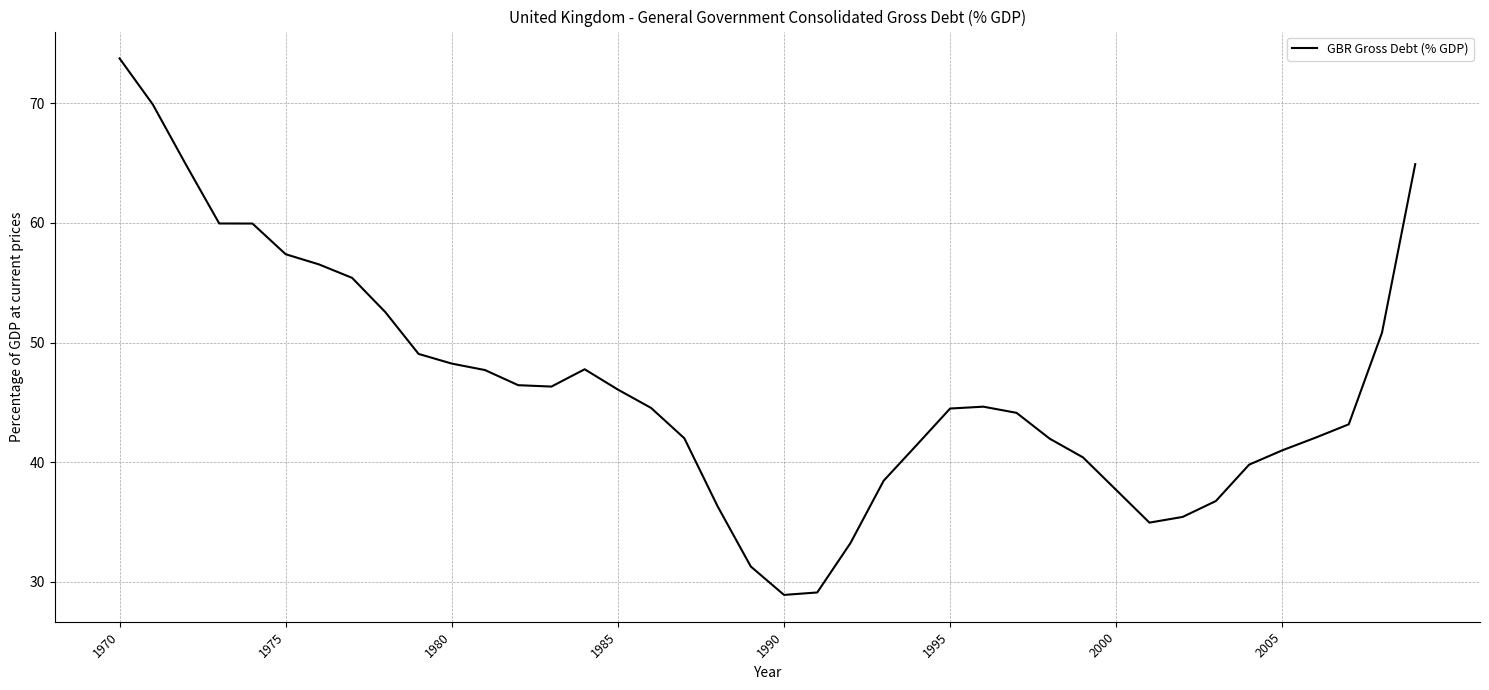

What is the maximum value shown in the chart?

73.8